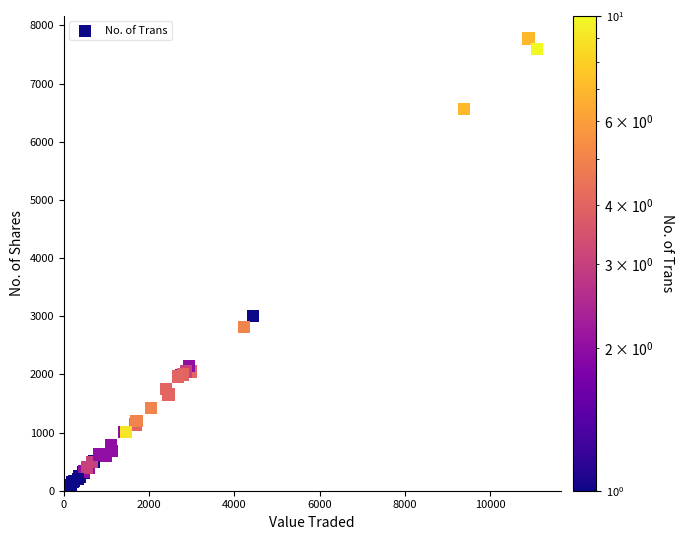

What Y value in the scatter plot is closest to 3890?

3000